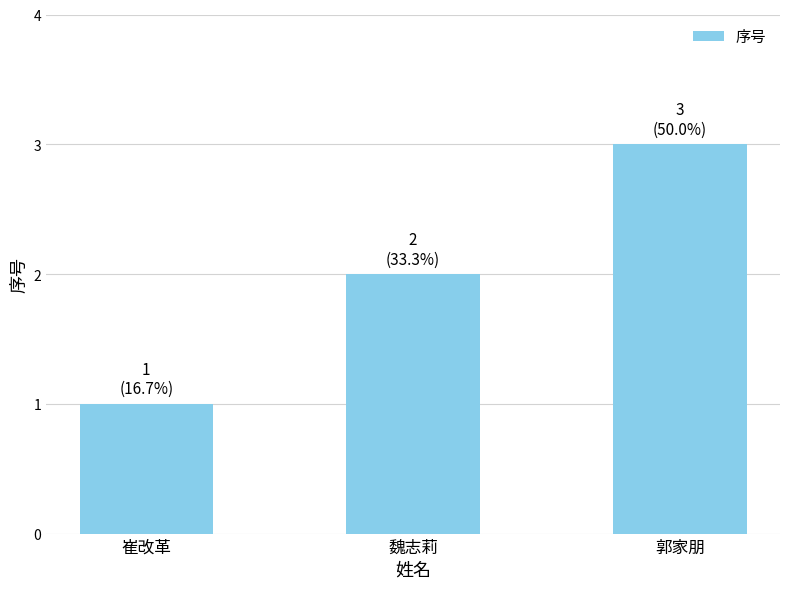

What is the greatest value displayed?

3